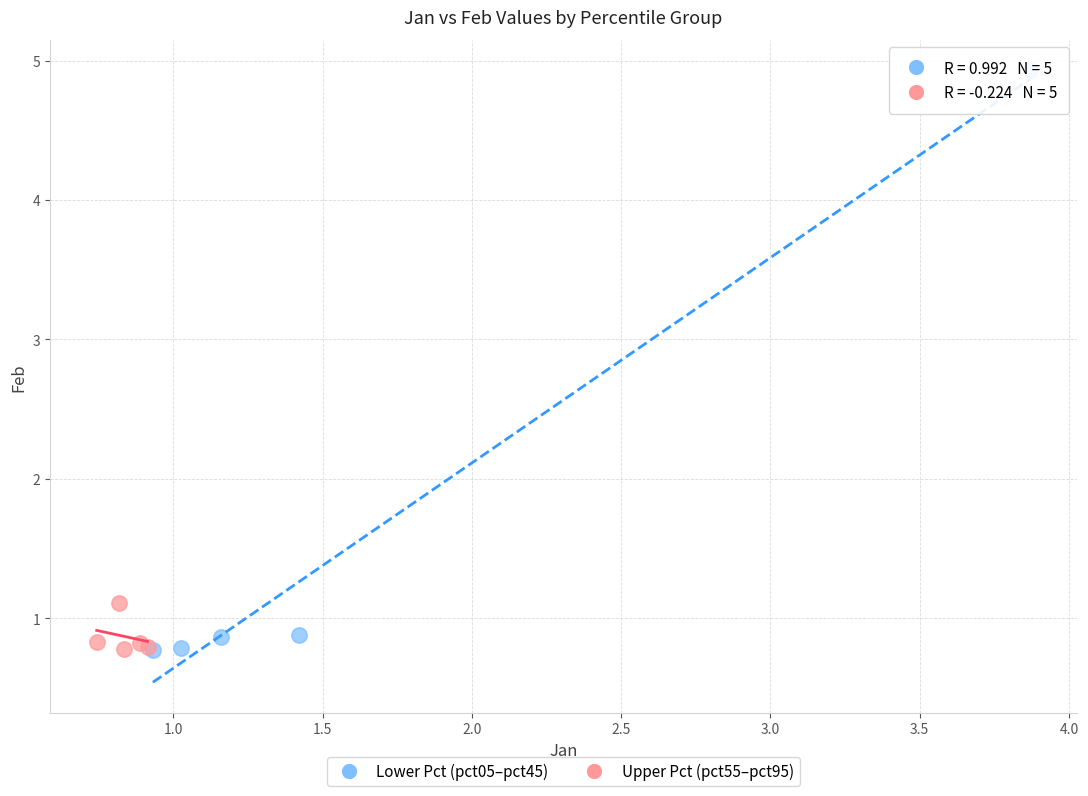

Which series contains the highest Y value?

Lower Pct (pct05–pct45)